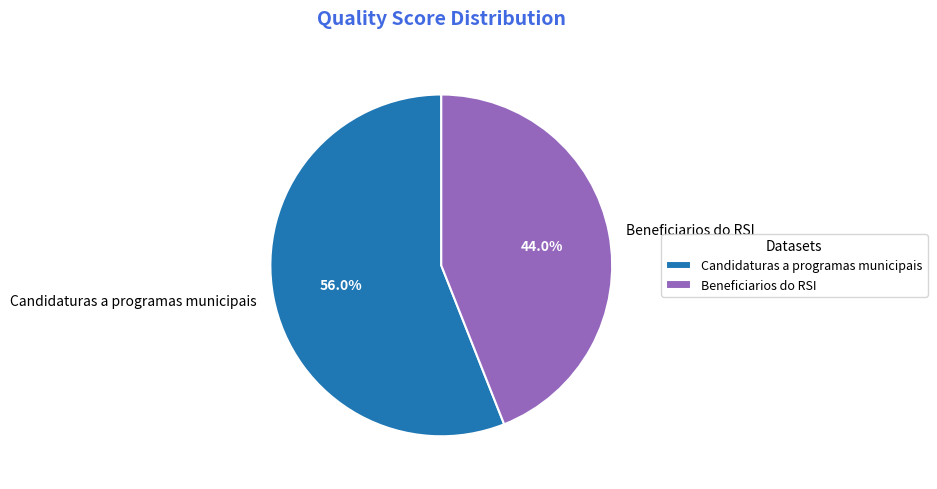

The Beneficiarios do RSI slice represents 44% of the pie. True or false?

True